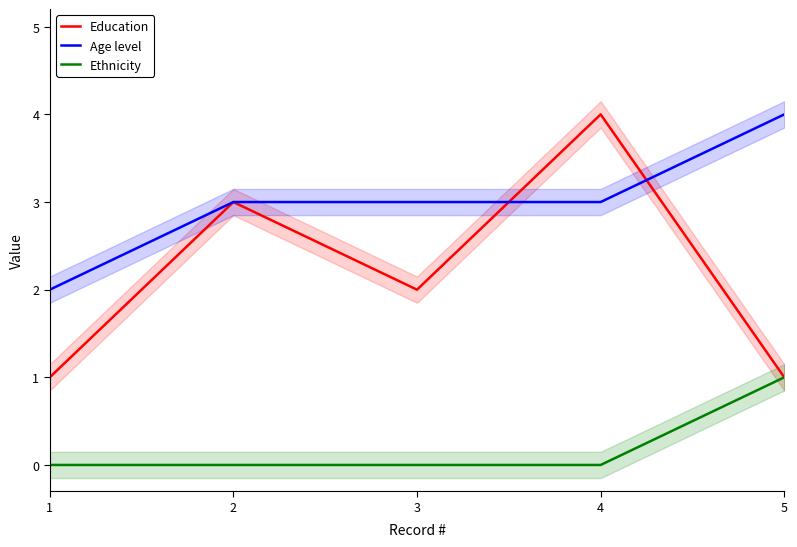

What is the difference between the maximum and minimum values in the Age level series?

2